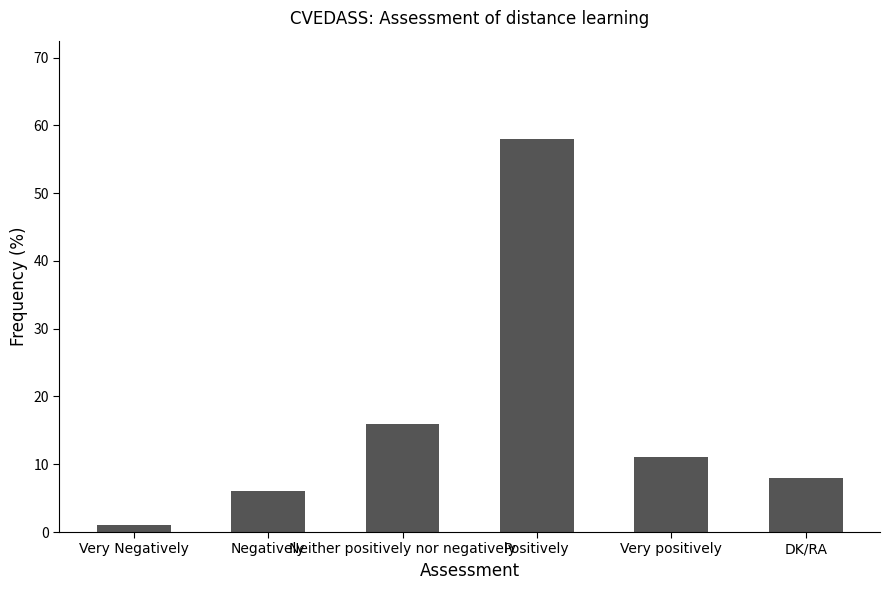

Is it true that the value at Positively is 58?

True